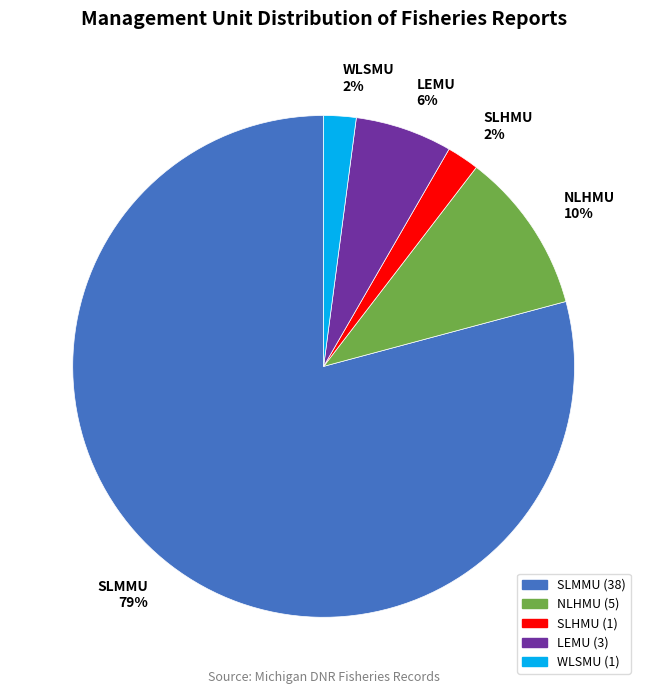

Do LEMU 6% and SLMMU 79% together represent more than half of the pie?

Yes